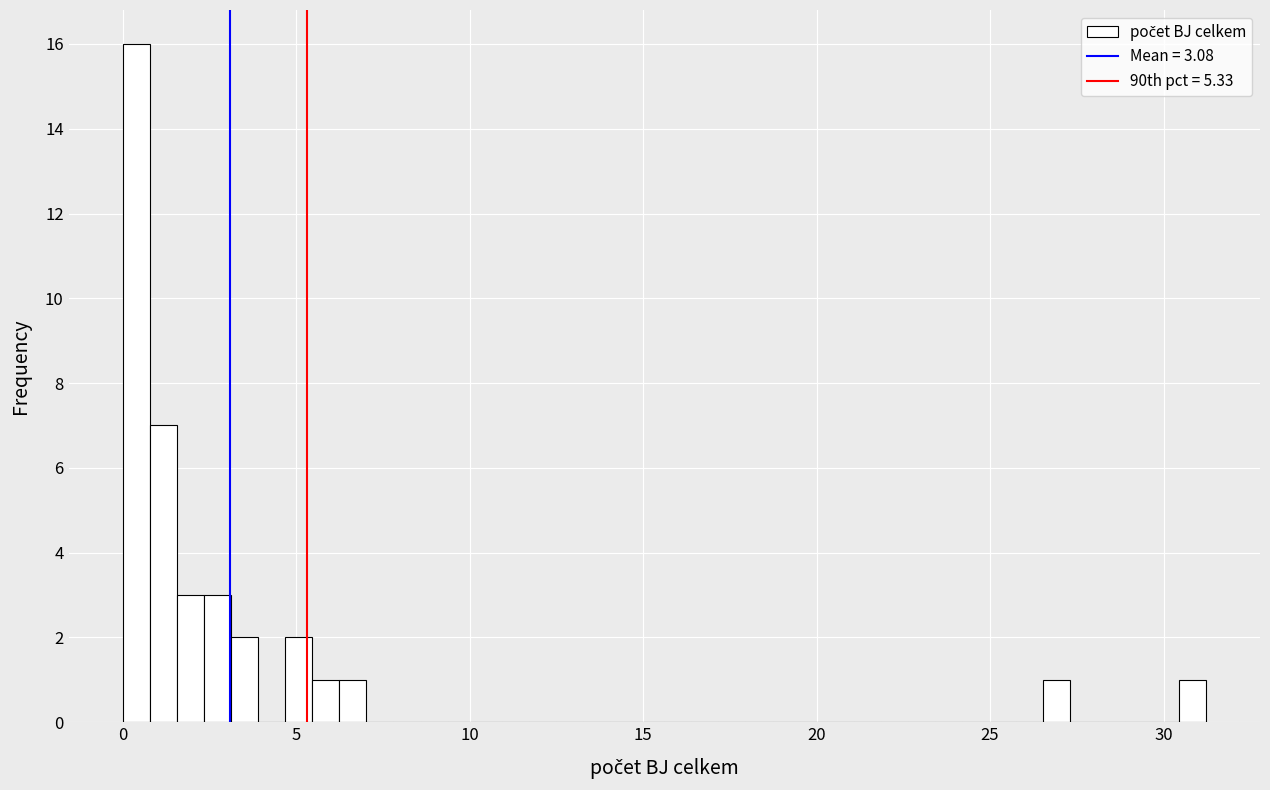

Read against the x-axis, roughly where is the centre of the tallest bar?

0.5